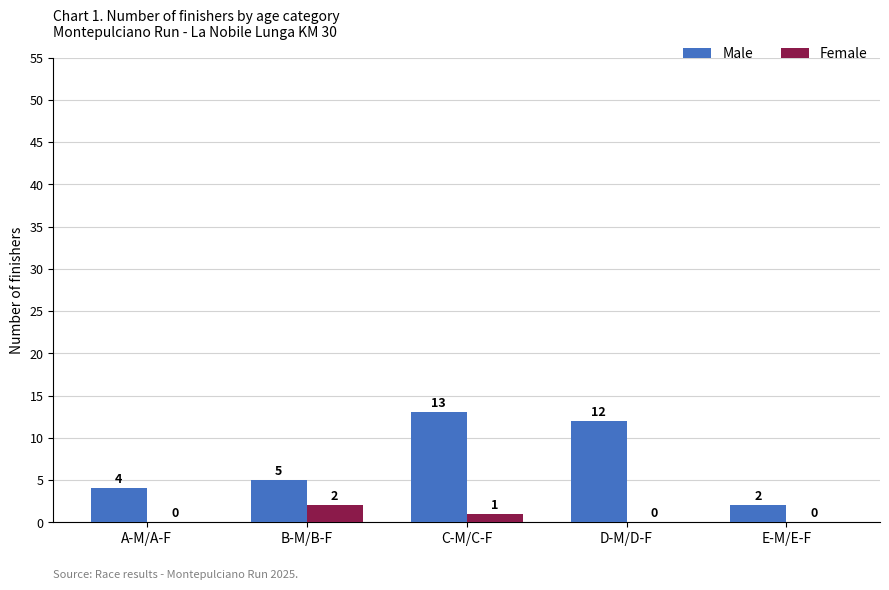

Reading left to right, what are all the values shown in this chart?

Male: 4	5	13	12	2
Female: 0	2	1	0	0